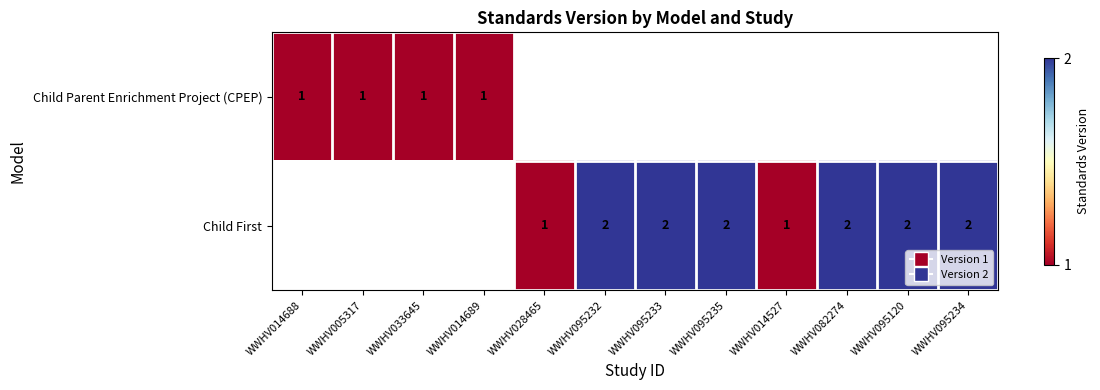

Is it true that Child First equals 2 at WWHV082274?

True